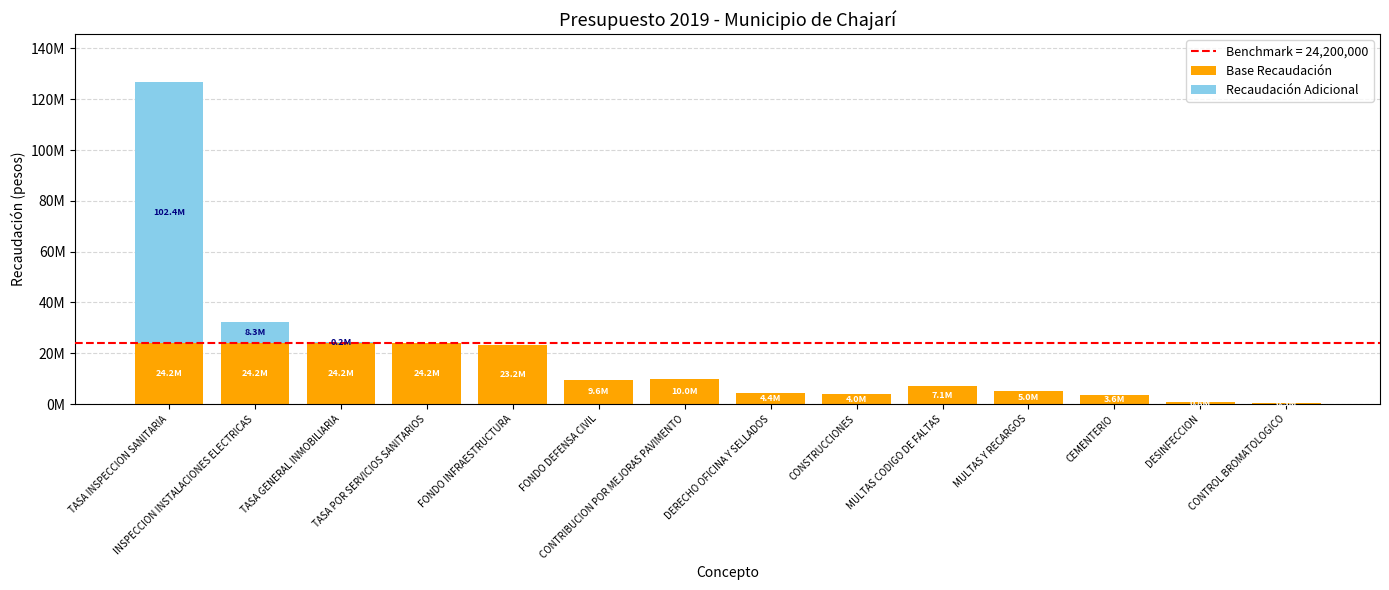

At which label is Recaudación Adicional closest to 51200000?

INSPECCION INSTALACIONES ELECTRICAS